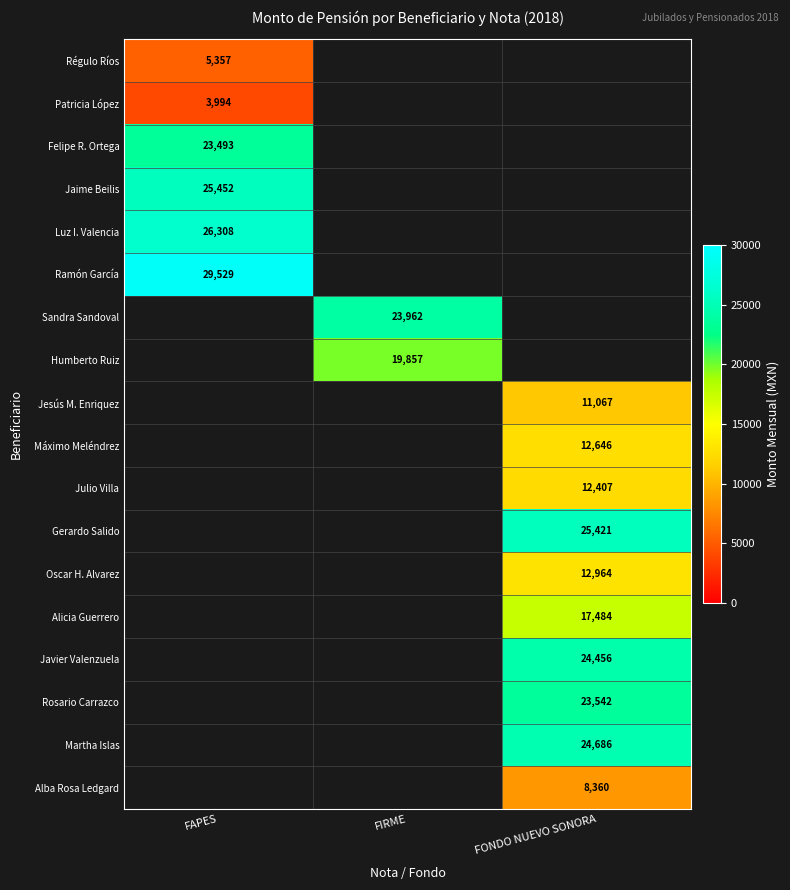

What is the difference between the highest and lowest values at FAPES?

25535.0